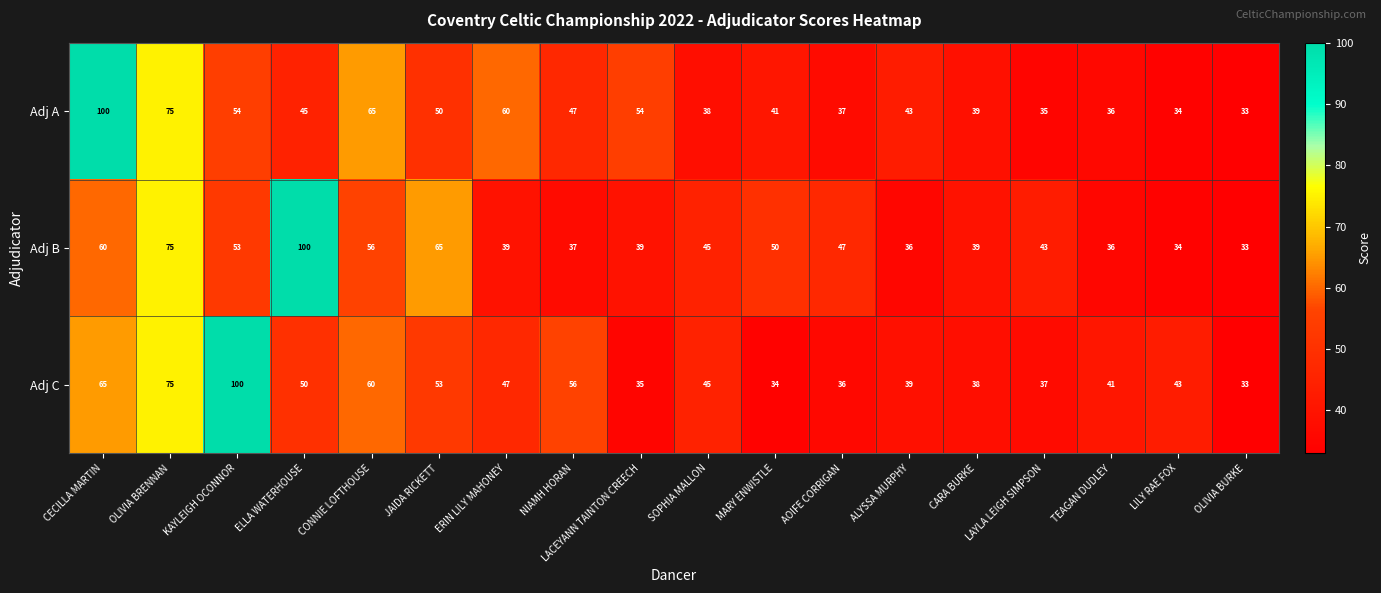

Where does the Adj A series first go above 45?

CECILLA MARTIN